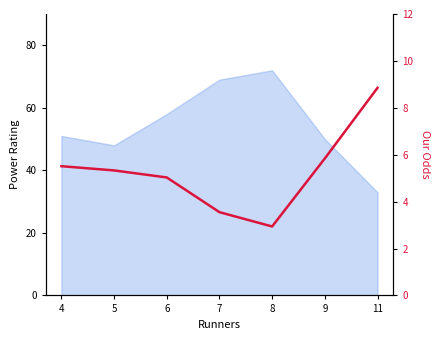

Does the chart have visible grid lines?

No